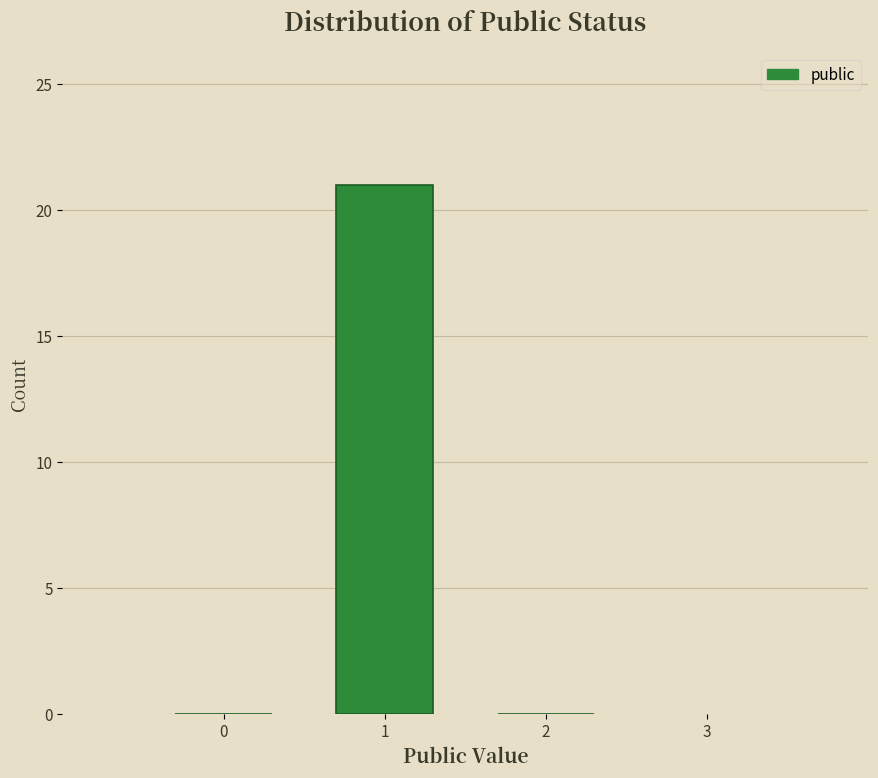

How tall is the bar that spans 0.5 to 1.5 on the x-axis? The values are not printed on the chart, so give them approximately, as read against the axis.

21